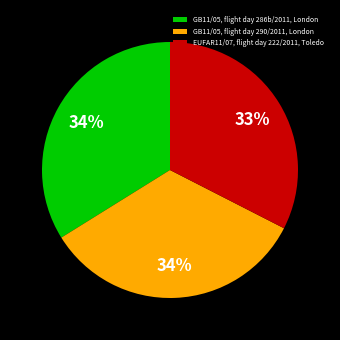

Which category has the smallest portion of the pie?

EUFAR11/07, flight day 222/2011, Toledo